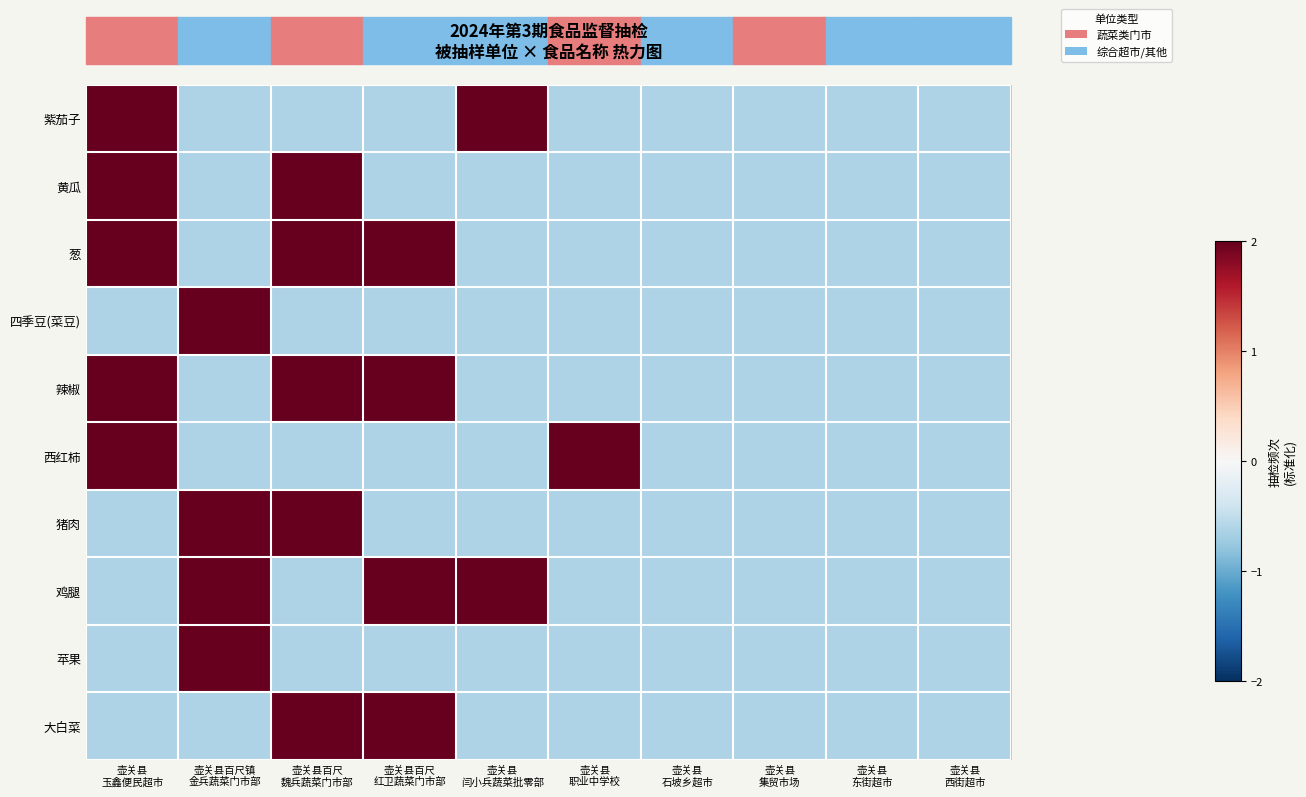

What is the total value across all series at 壶关县
玉鑫便民超市?

8.5